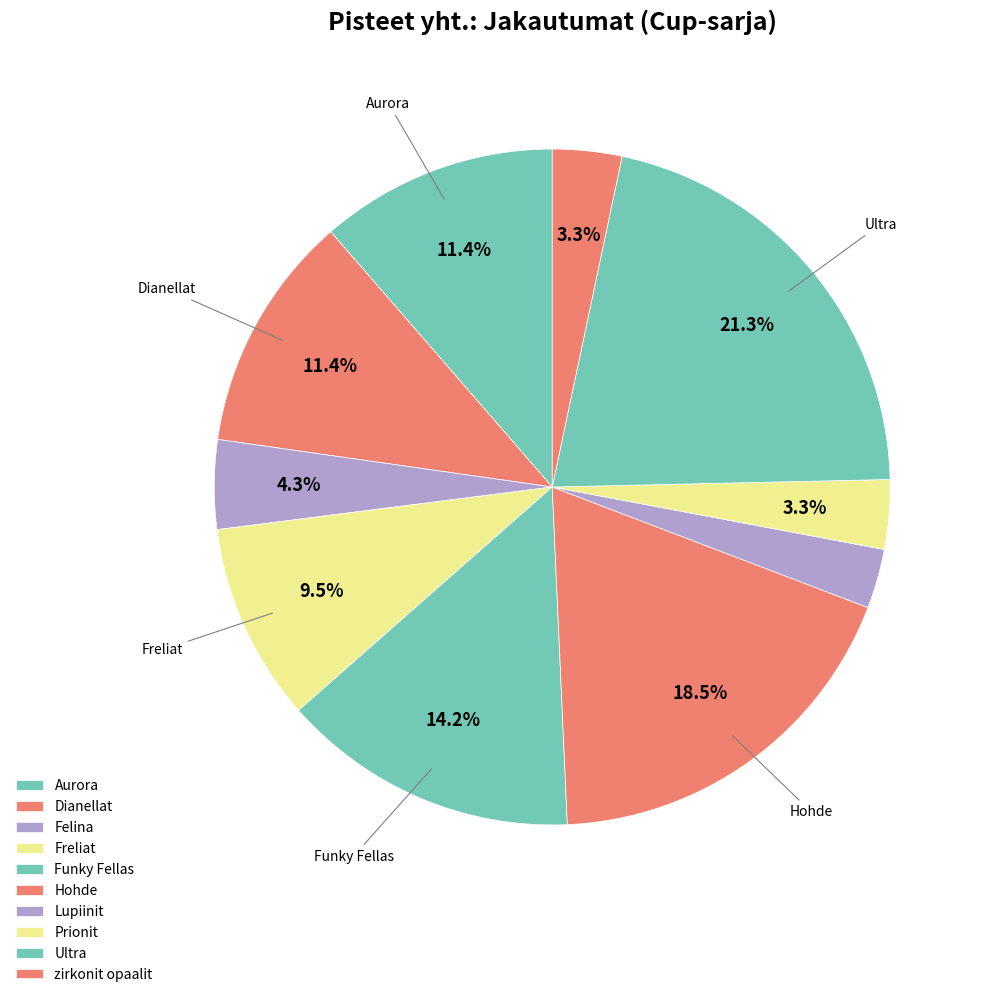

How many segments does this pie chart have?

10